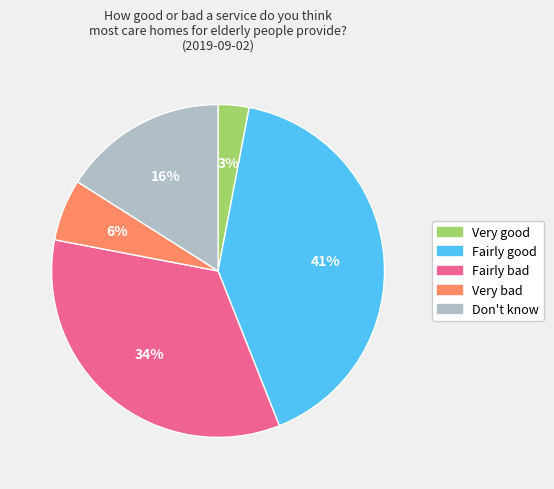

To the nearest percent, what percentage of the pie is Don't know?

16%